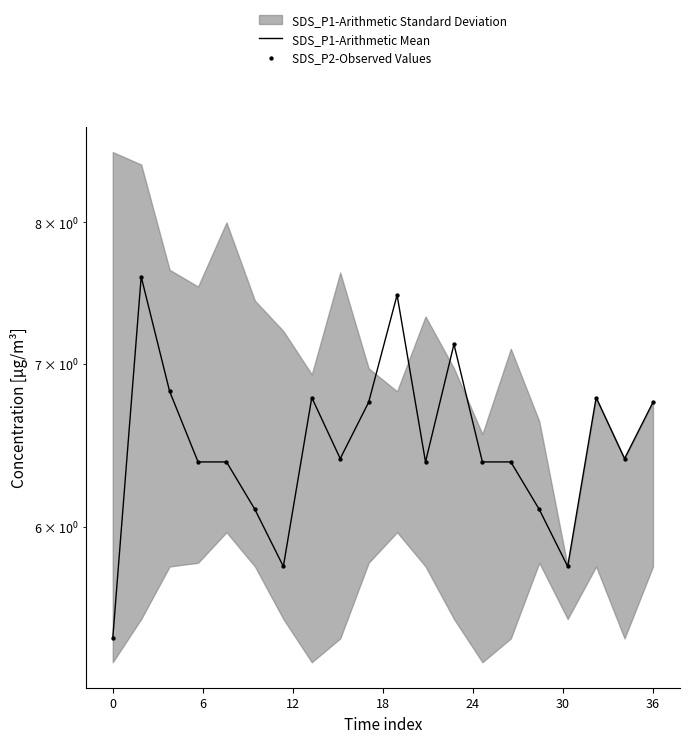

Which series contains the highest Y value?

SDS_P1-Arithmetic Mean